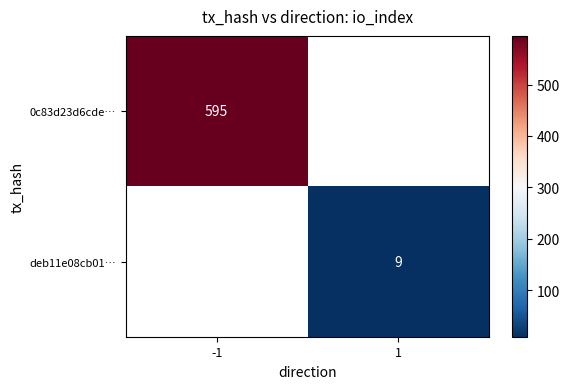

The value of 0c83d23d6cde… at -1 is 595. True or false?

True